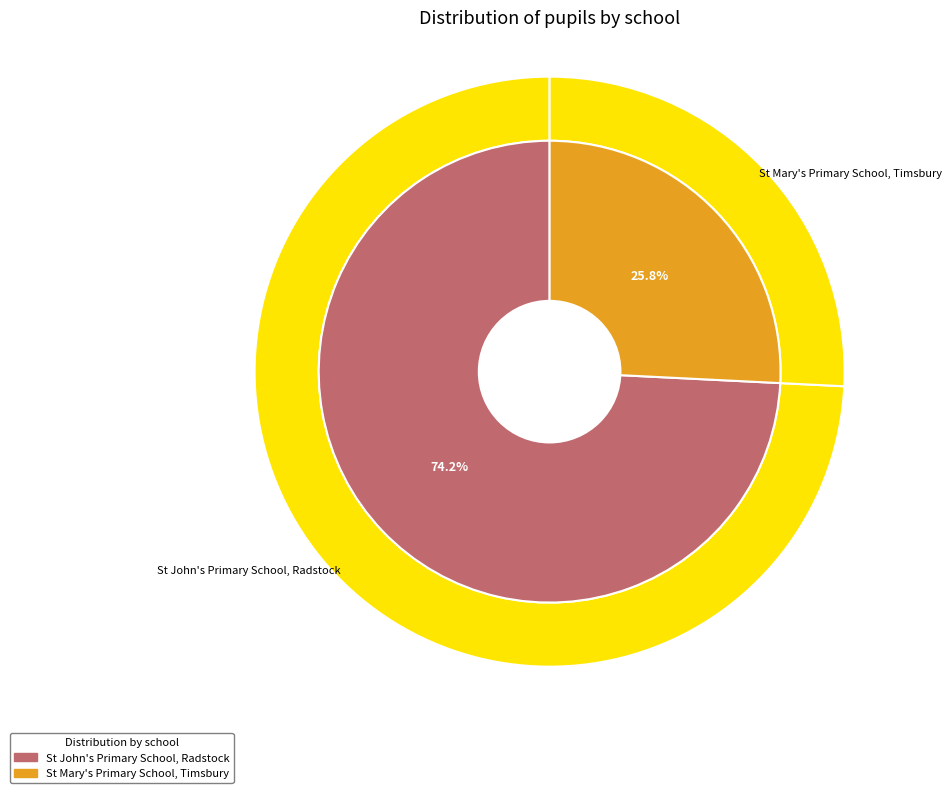

What is the total percentage of St Mary's Primary School, Timsbury and St John's Primary School, Radstock?

100.0%